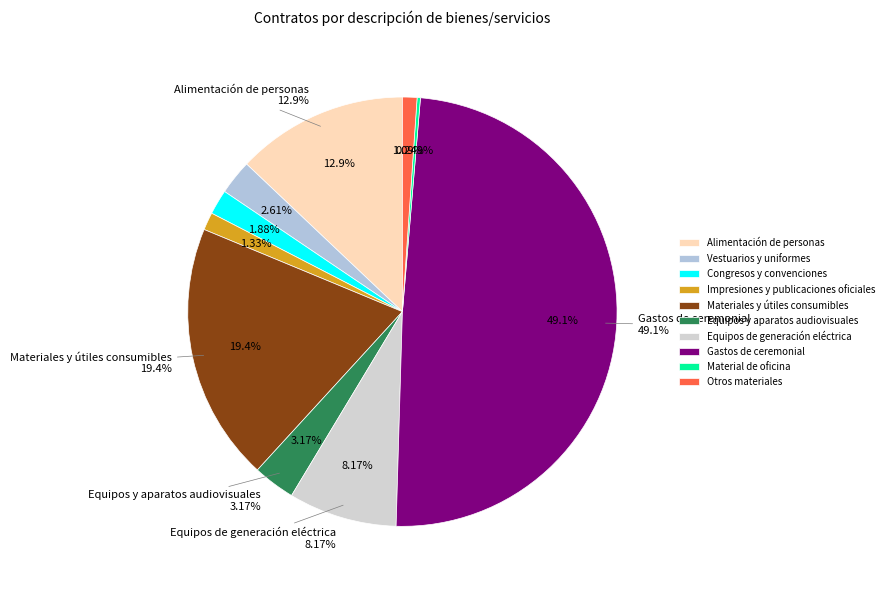

To the nearest percent, what percentage of the pie is Vestuarios y uniformes?

3%